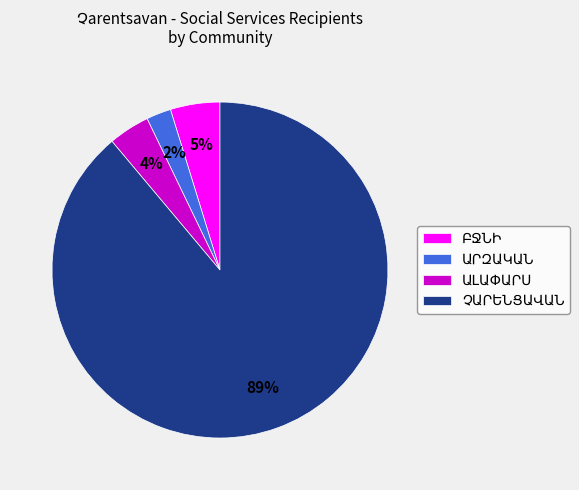

Is there any slice that represents more than half of the pie?

Yes